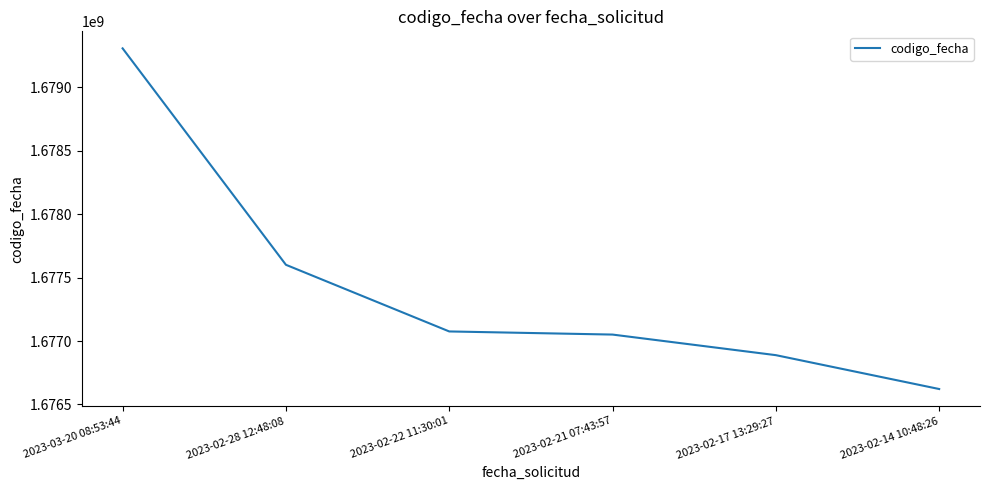

Read the value at 2023-02-17 13:29:27, to the nearest 10.

1676888820